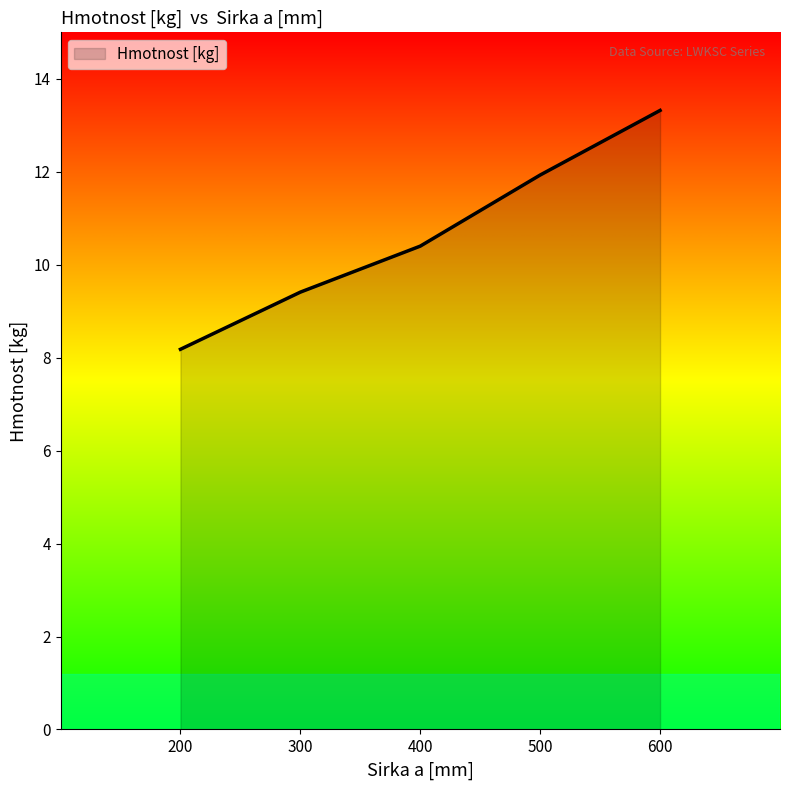

The value at 600 is 13.3. True or false?

True